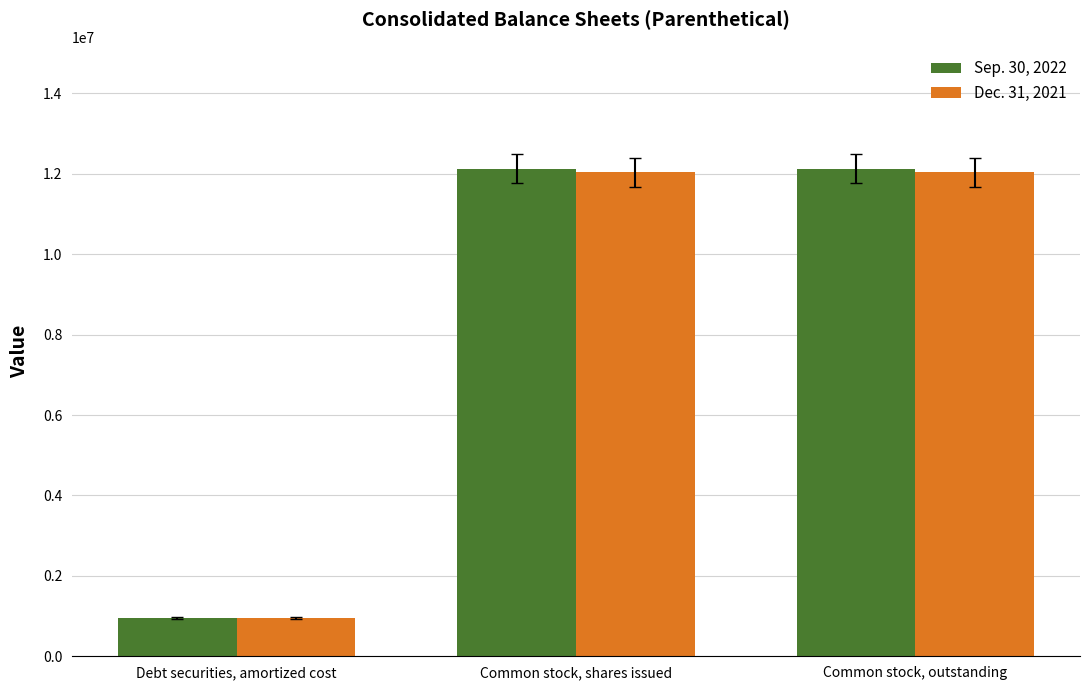

What is the total value across all series at Debt securities, amortized cost?

1901404